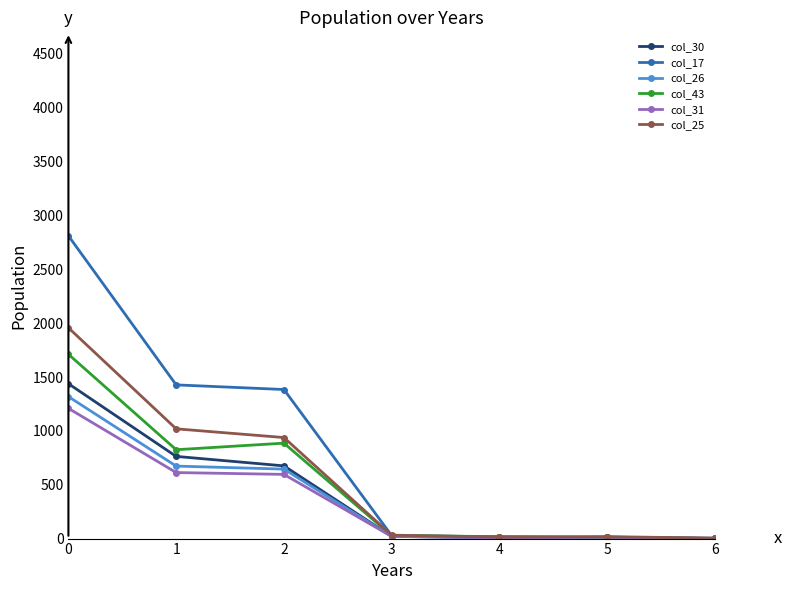

Which series has the largest range (max minus min)?

col_17